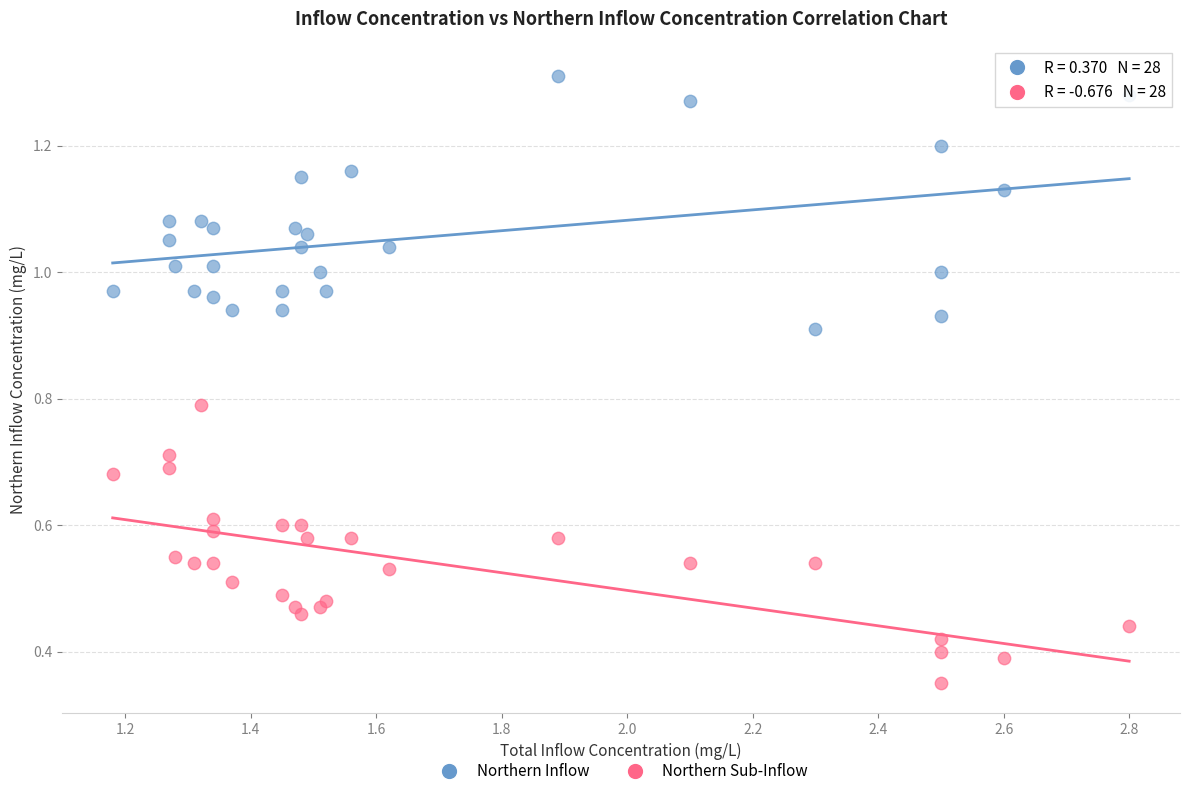

Which series contains the lowest Y value?

Northern Sub-Inflow